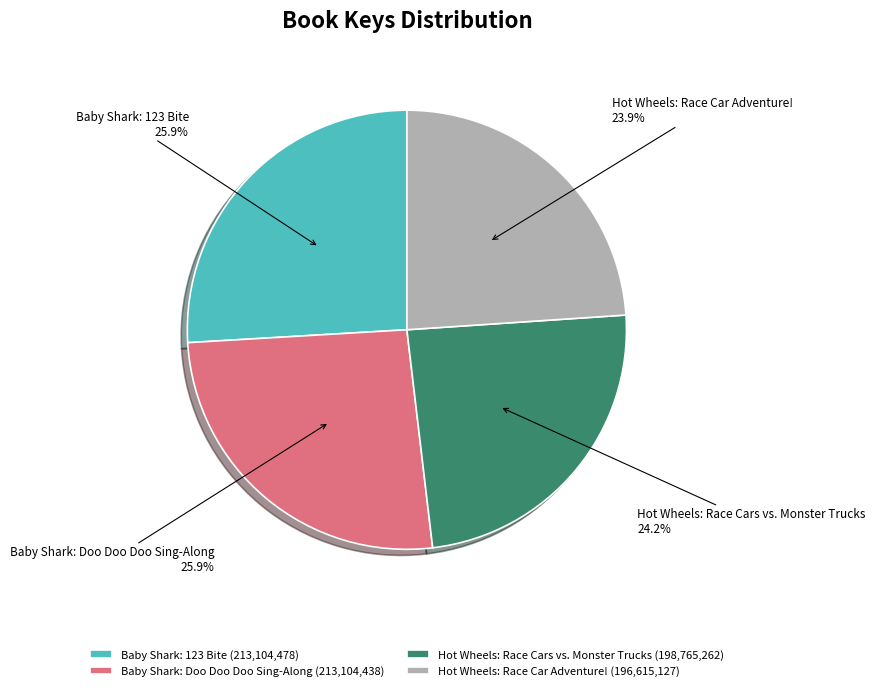

What percentage is the Hot Wheels: Race Car Adventure! slice, to the nearest percent?

24%